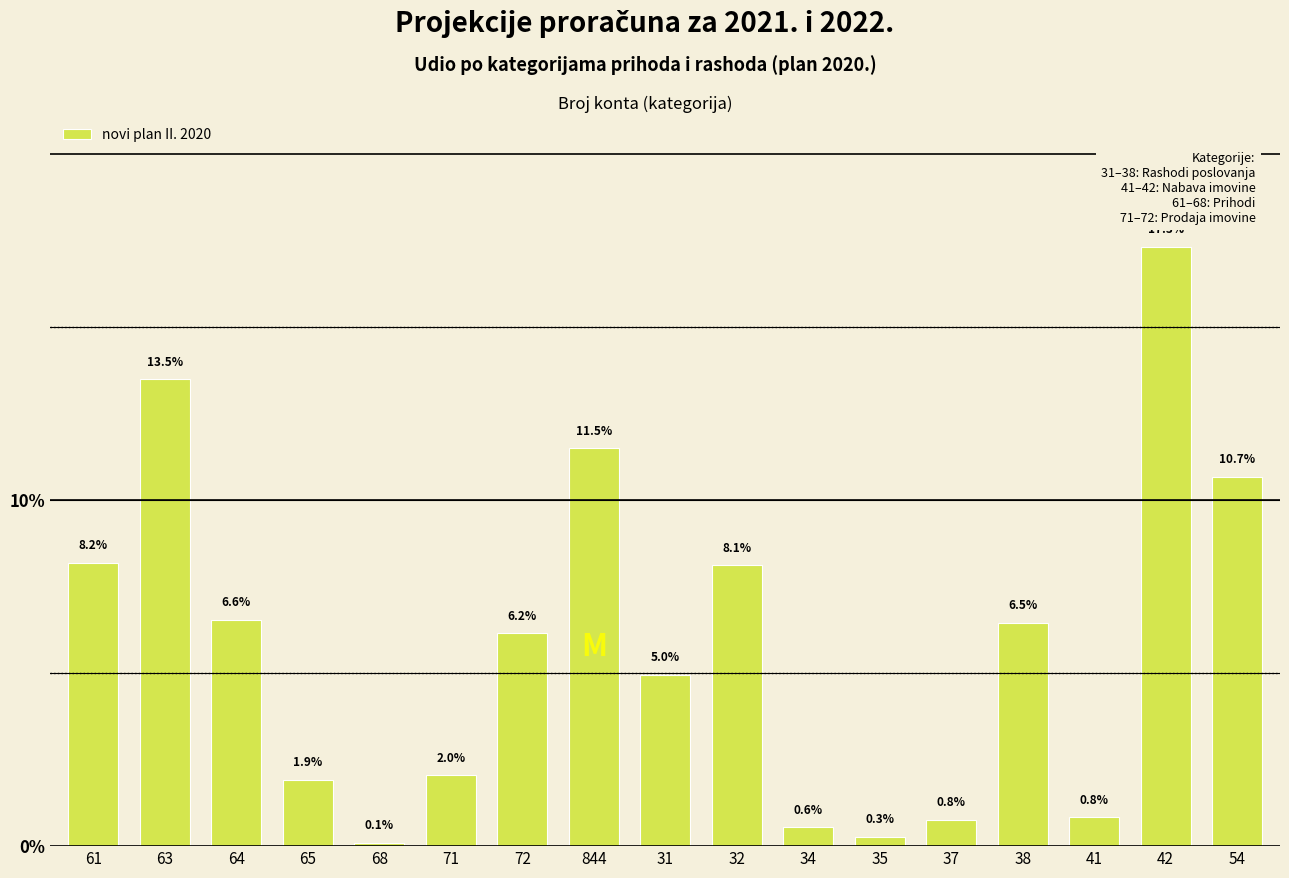

Reading left to right, what are all the values shown in this chart?

8.2	13.5	6.6	1.9	0.1	2.0	6.2	11.5	5.0	8.1	0.6	0.3	0.8	6.5	0.8	17.3	10.7